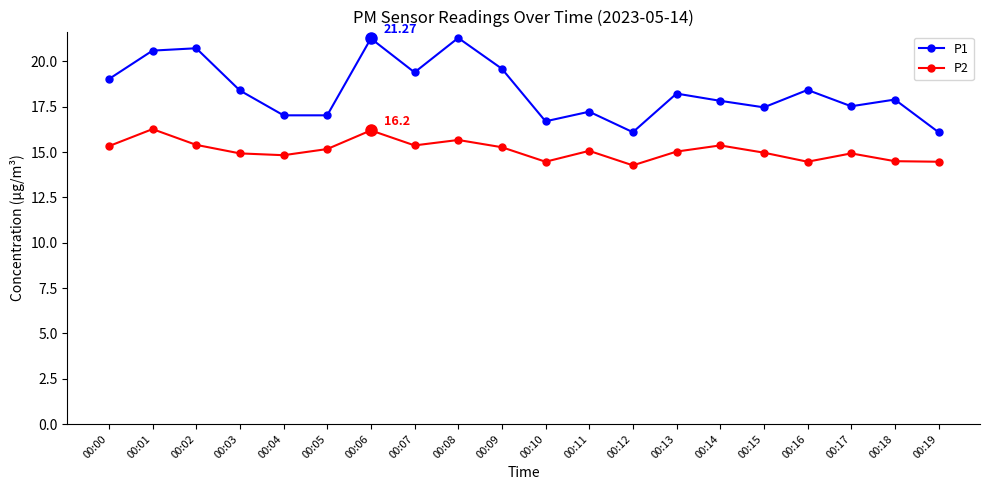

How many data points does each series have?

20